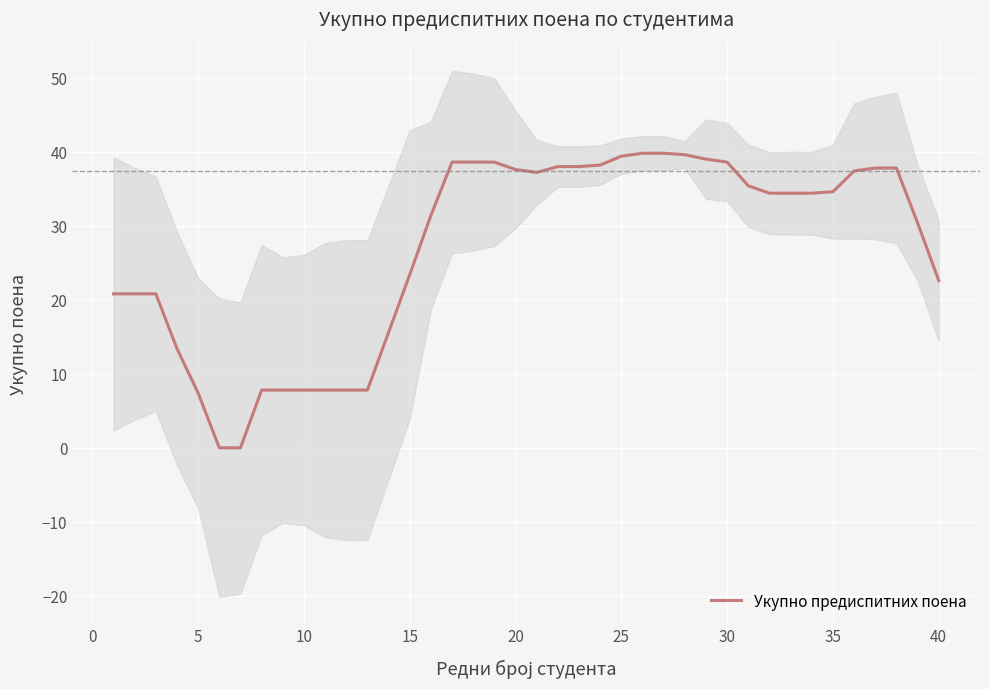

True or false: the data shows 13.3 at 38.

False